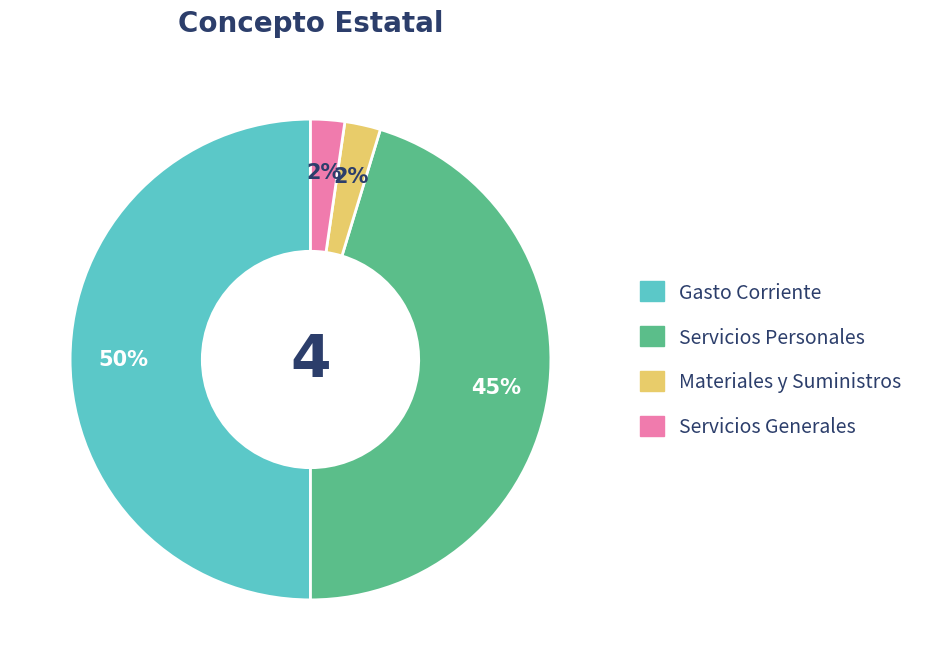

How many segments does this pie chart have?

4